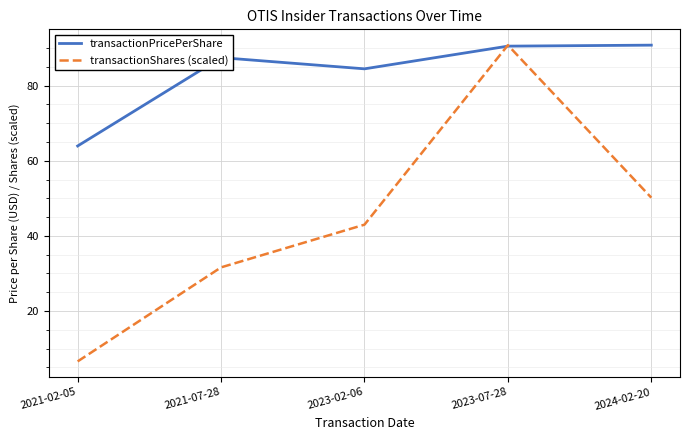

At which category is the sum across all series the highest?

2023-07-28